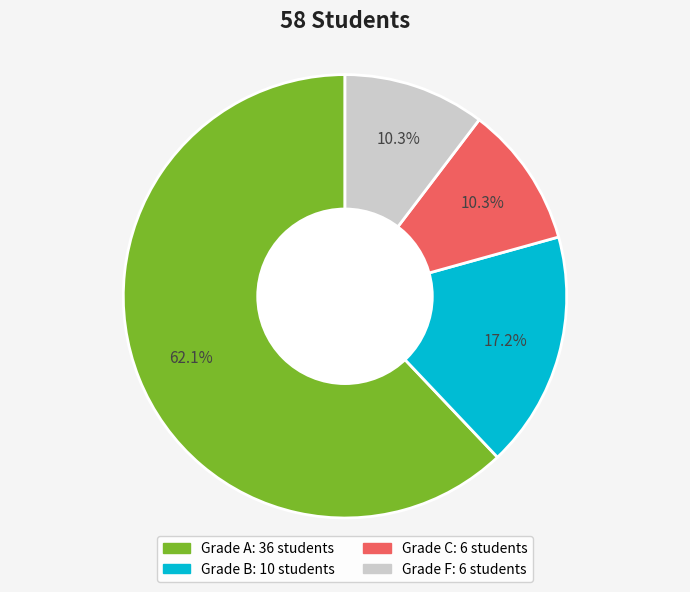

Is there any slice that represents more than half of the pie?

Yes